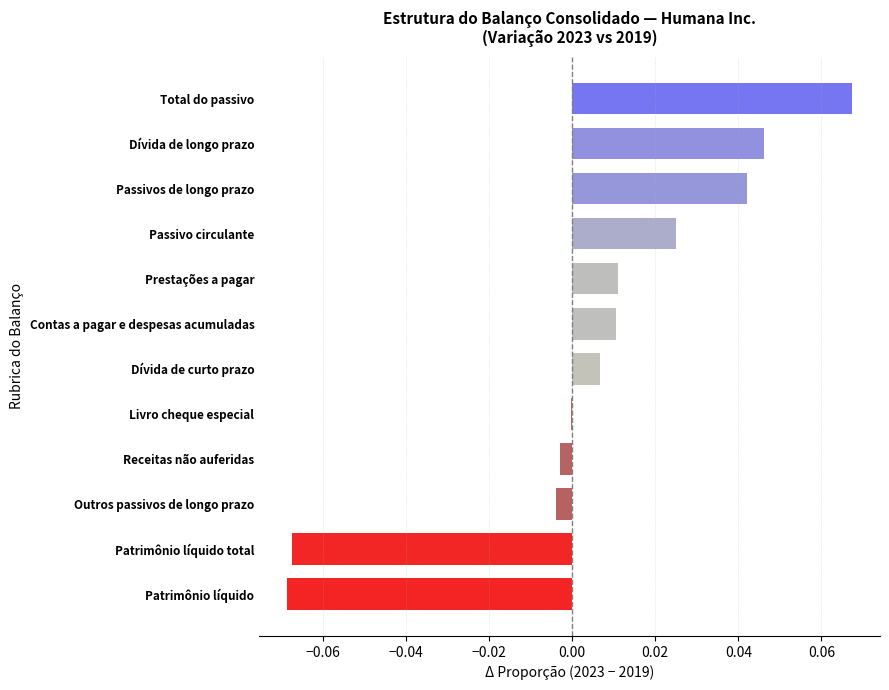

The value at Prestações a pagar is 0.0. True or false?

True